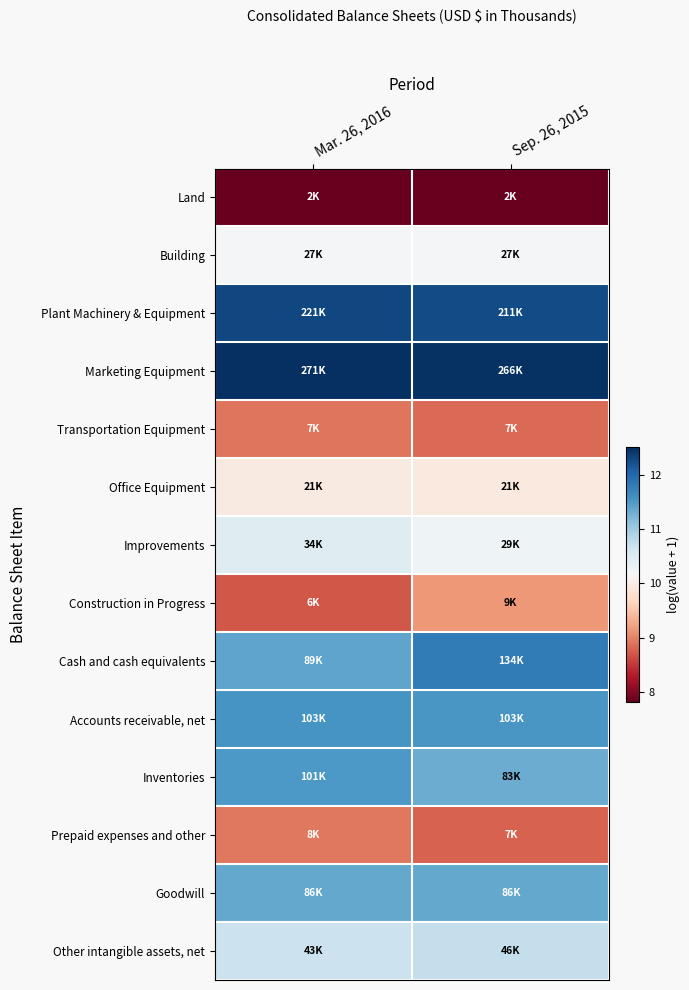

Reading right to left, extract all data points from this chart.

Land: Sep. 26, 2015=7.8	Mar. 26, 2016=7.8
Building: Sep. 26, 2015=10.2	Mar. 26, 2016=10.2
Plant Machinery & Equipment: Sep. 26, 2015=12.3	Mar. 26, 2016=12.3
Marketing Equipment: Sep. 26, 2015=12.5	Mar. 26, 2016=12.5
Transportation Equipment: Sep. 26, 2015=8.8	Mar. 26, 2016=8.9
Office Equipment: Sep. 26, 2015=9.9	Mar. 26, 2016=10.0
Improvements: Sep. 26, 2015=10.3	Mar. 26, 2016=10.4
Construction in Progress: Sep. 26, 2015=9.2	Mar. 26, 2016=8.7
Cash and cash equivalents: Sep. 26, 2015=11.8	Mar. 26, 2016=11.4
Accounts receivable, net: Sep. 26, 2015=11.5	Mar. 26, 2016=11.5
Inventories: Sep. 26, 2015=11.3	Mar. 26, 2016=11.5
Prepaid expenses and other: Sep. 26, 2015=8.8	Mar. 26, 2016=8.9
Goodwill: Sep. 26, 2015=11.4	Mar. 26, 2016=11.4
Other intangible assets, net: Sep. 26, 2015=10.7	Mar. 26, 2016=10.7